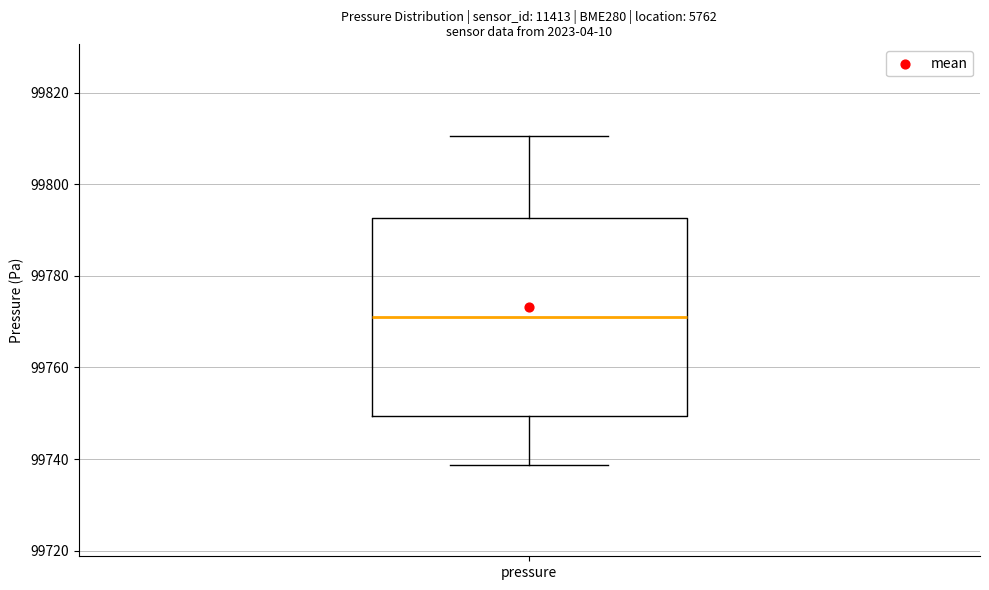

Transcribe this box plot: give where the median line is, the range the box spans, and where the two whiskers end, as read against the y-axis. The values are not printed on the chart, so give them approximately, as read against the axis.

median 99772, box 99750 to 99792, whiskers 99738 to 99810